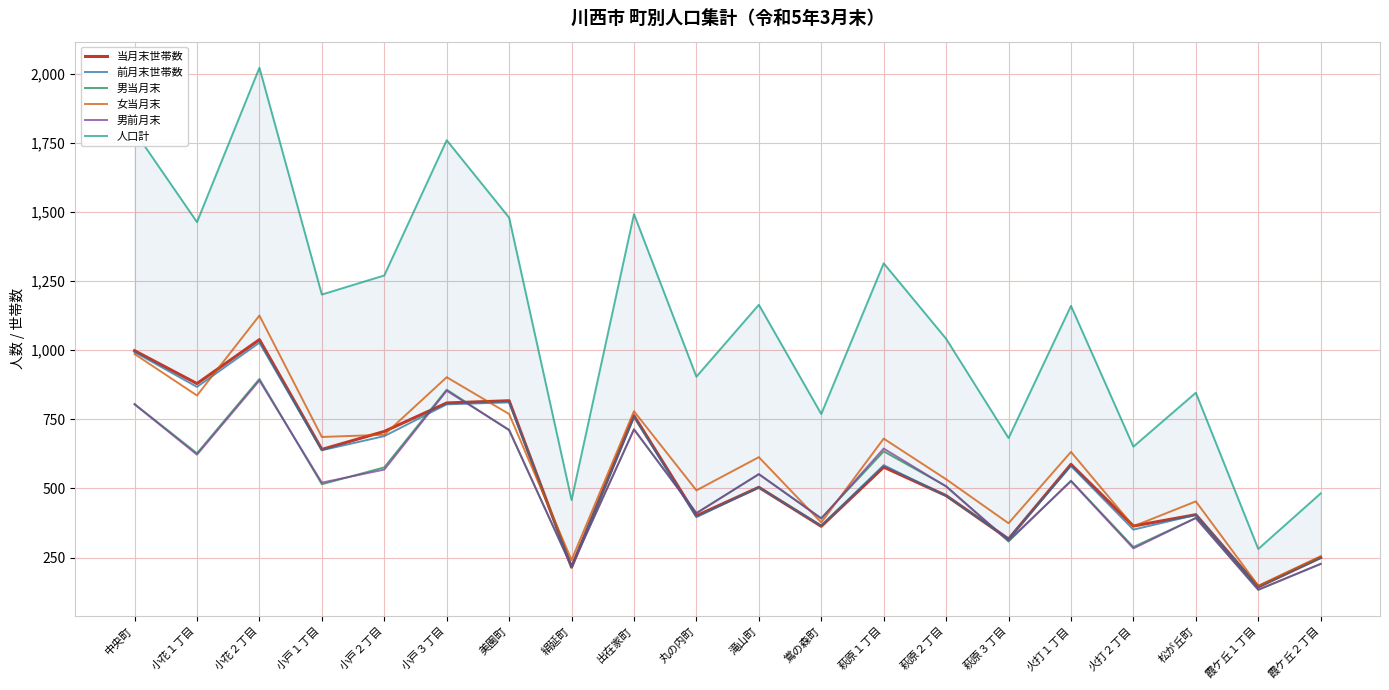

How many values in the 女当月末 series exceed 632?

9